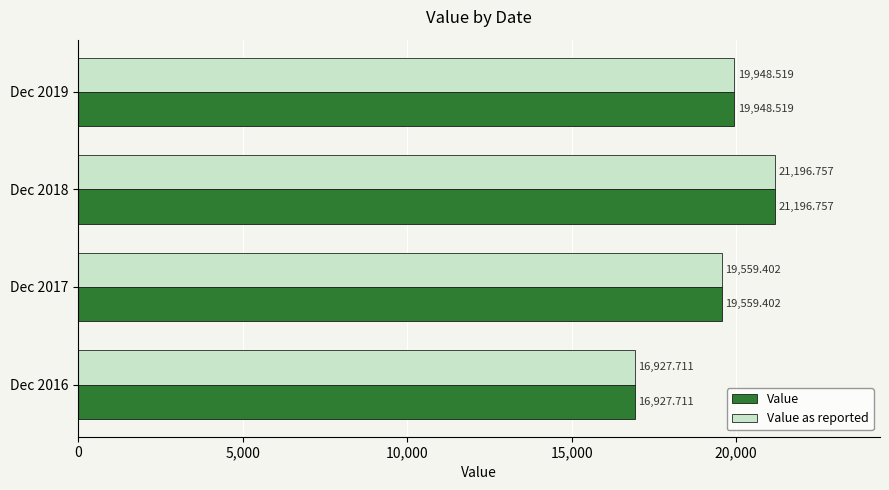

List the labels in order of Value value, largest first.

Dec 2018, Dec 2019, Dec 2017, Dec 2016